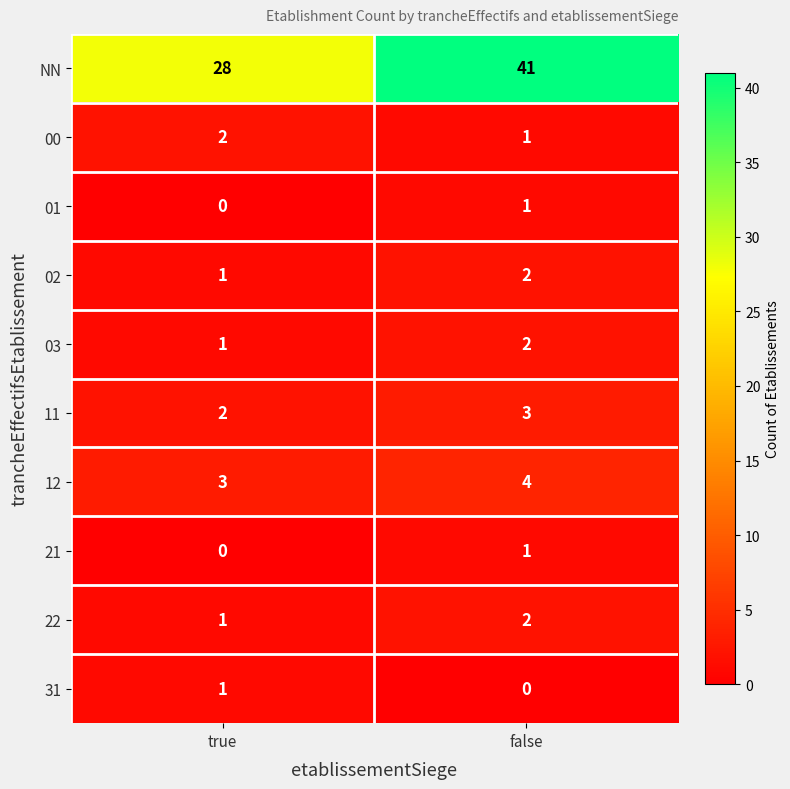

At which category is the sum across all series the highest?

false